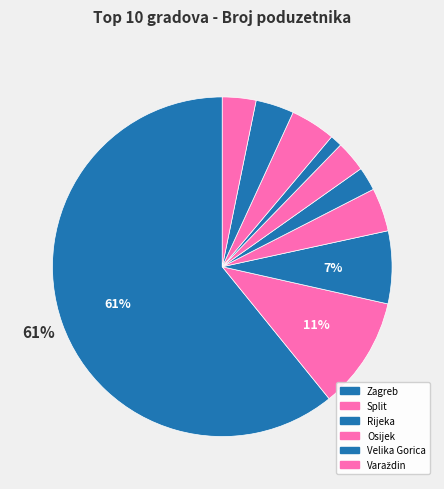

How many segments does this pie chart have?

10